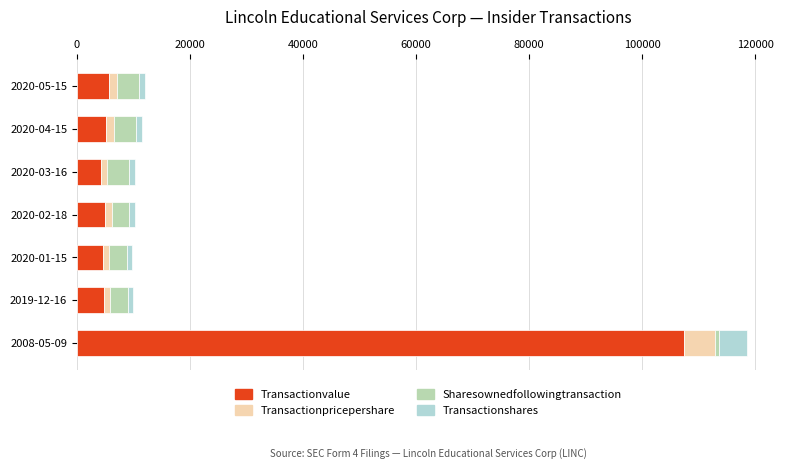

At which category is the sum across all series the highest?

2008-05-09